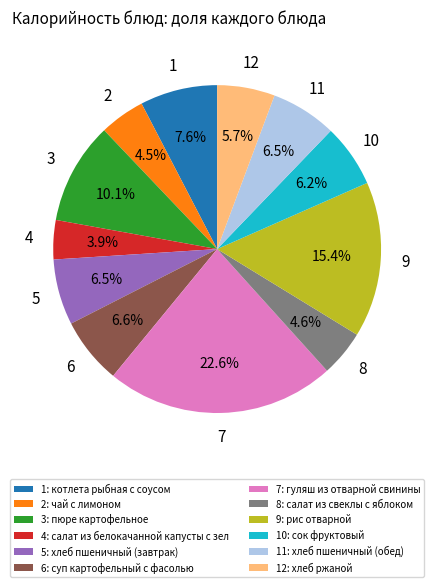

Does any single category account for the majority?

No